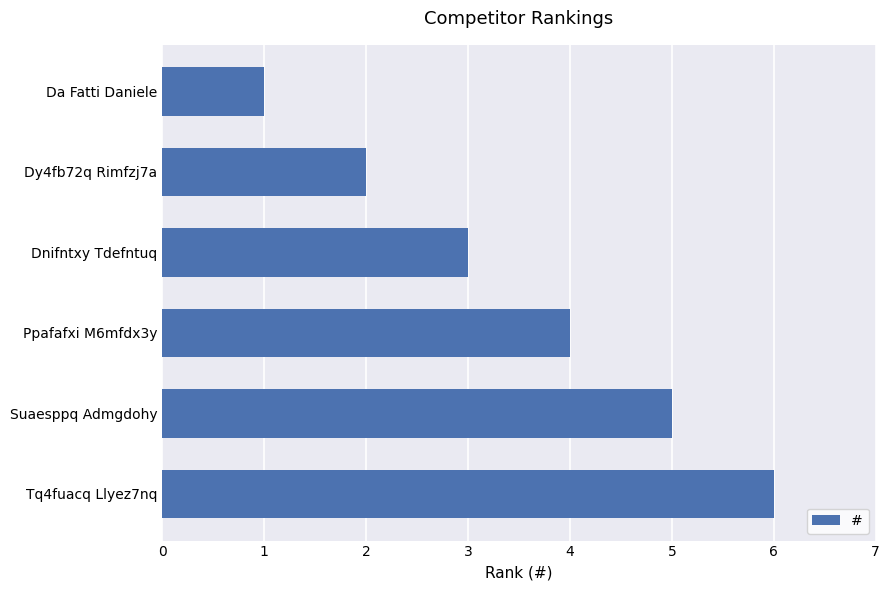

List the labels in order of value, smallest first.

Da Fatti Daniele, Dy4fb72q Rimfzj7a, Dnifntxy Tdefntuq, Ppafafxi M6mfdx3y, Suaesppq Admgdohy, Tq4fuacq Llyez7nq